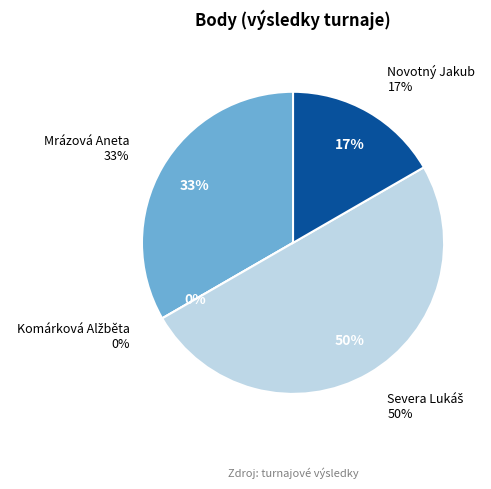

To the nearest percent, what is the combined percentage of Mrázová Aneta and Komárková Alžběta?

33%